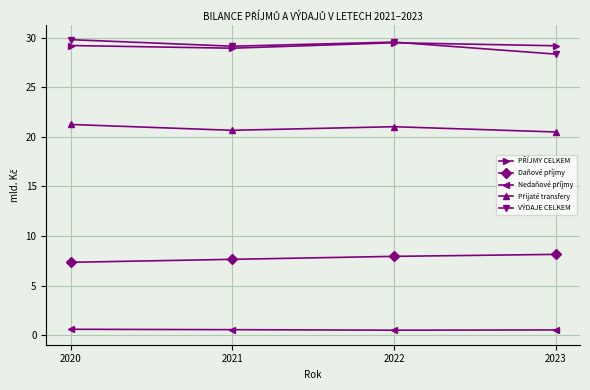

Count the number of categories in the chart.

4